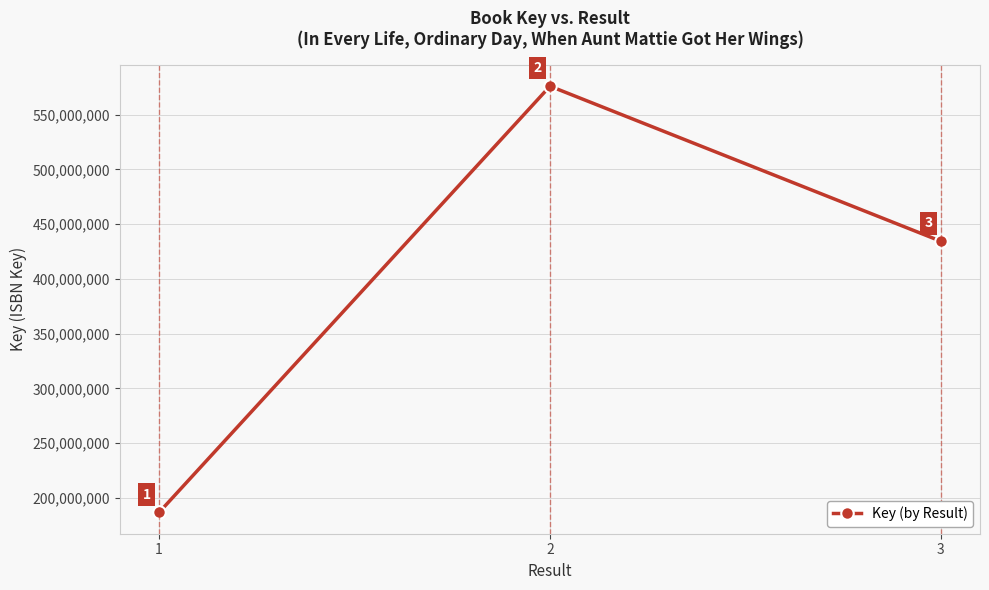

Which label corresponds to the largest value in the chart?

2